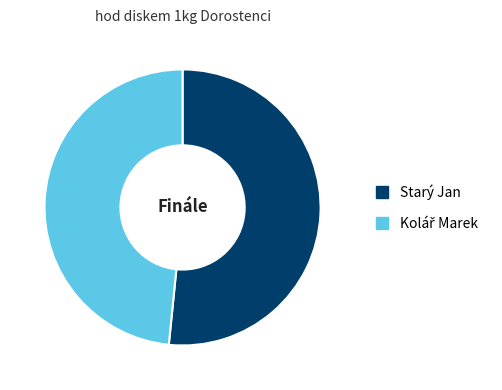

How many segments does this pie chart have?

2